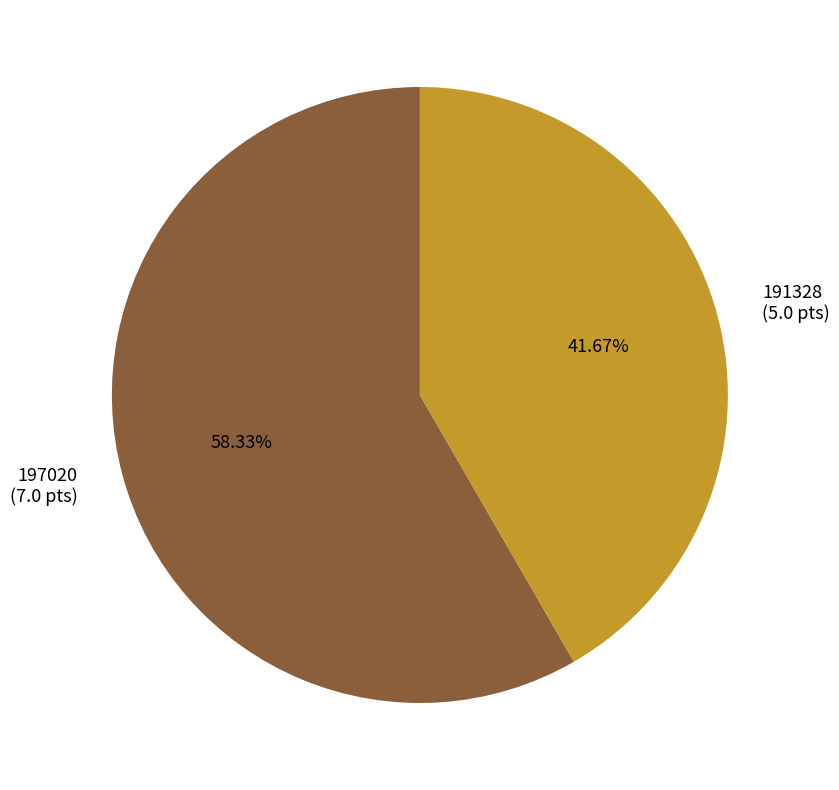

The 191328 slice represents 42% of the pie. True or false?

True